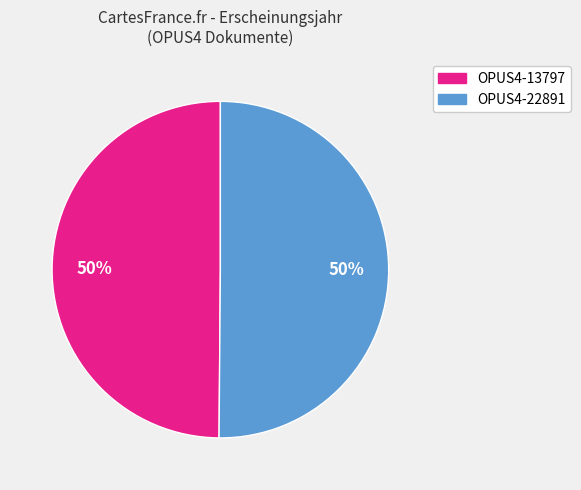

What is the ratio of the value at OPUS4-13797 to the value at OPUS4-22891?

1.0